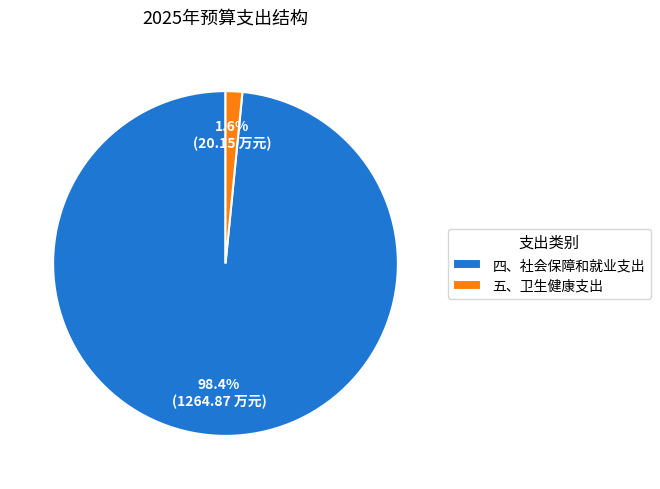

Is there a majority slice in this chart?

Yes